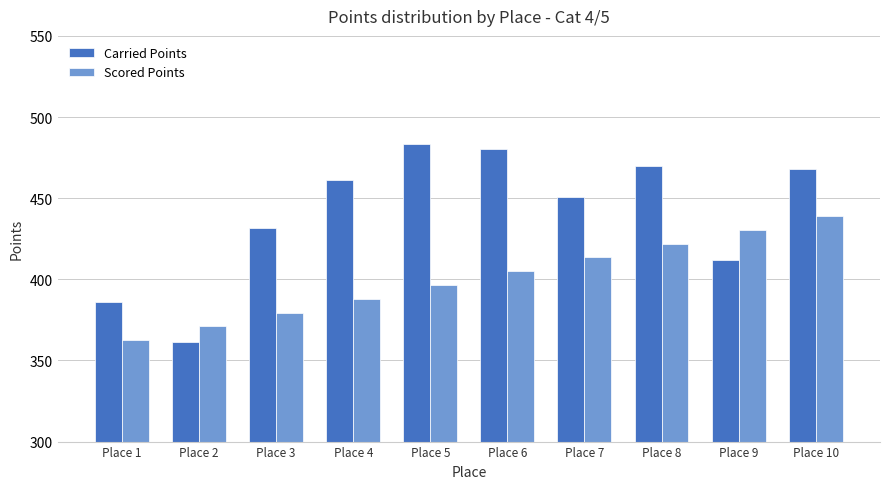

What is the average value of the Carried Points series?

440.3